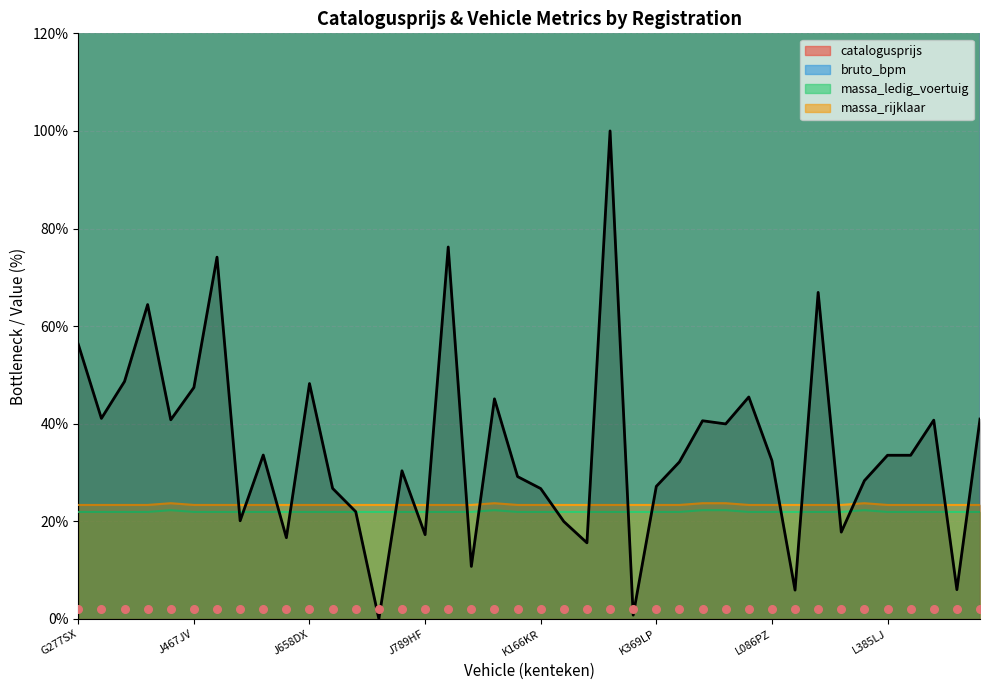

What is the total value across all series at K369LP?

29.2